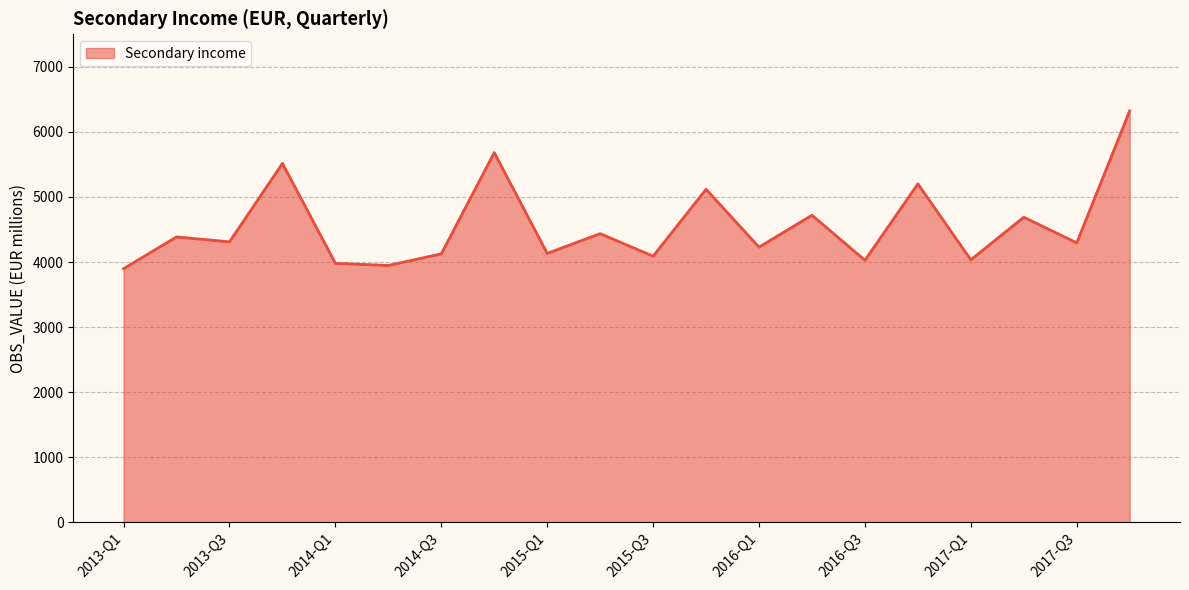

What is the difference between the maximum and minimum values?

2424.4